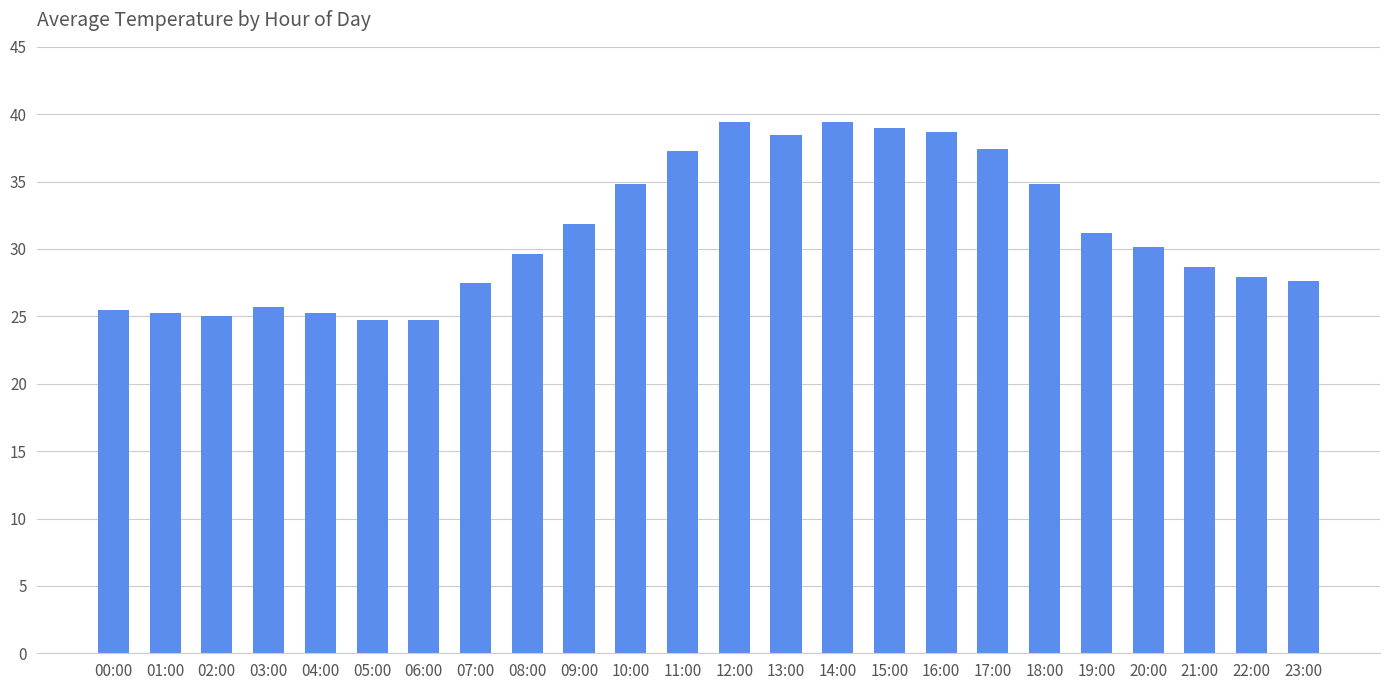

What is the label of the 24th bar from the right?

00:00